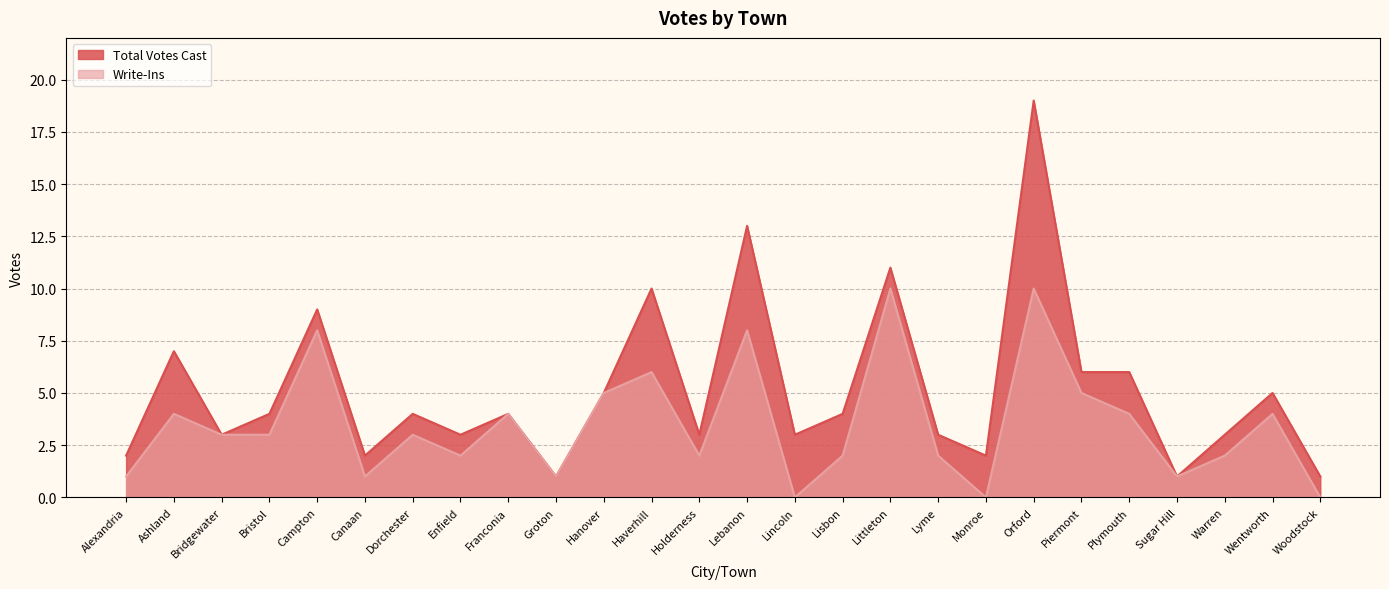

Reading left to right, list all the values displayed in this chart.

Total Votes Cast: 2	7	3	4	9	2	4	3	4	1	5	10	3	13	3	4	11	3	2	19	6	6	1	3	5	1
Write-Ins: 1	4	3	3	8	1	3	2	4	1	5	6	2	8	0	2	10	2	0	10	5	4	1	2	4	0